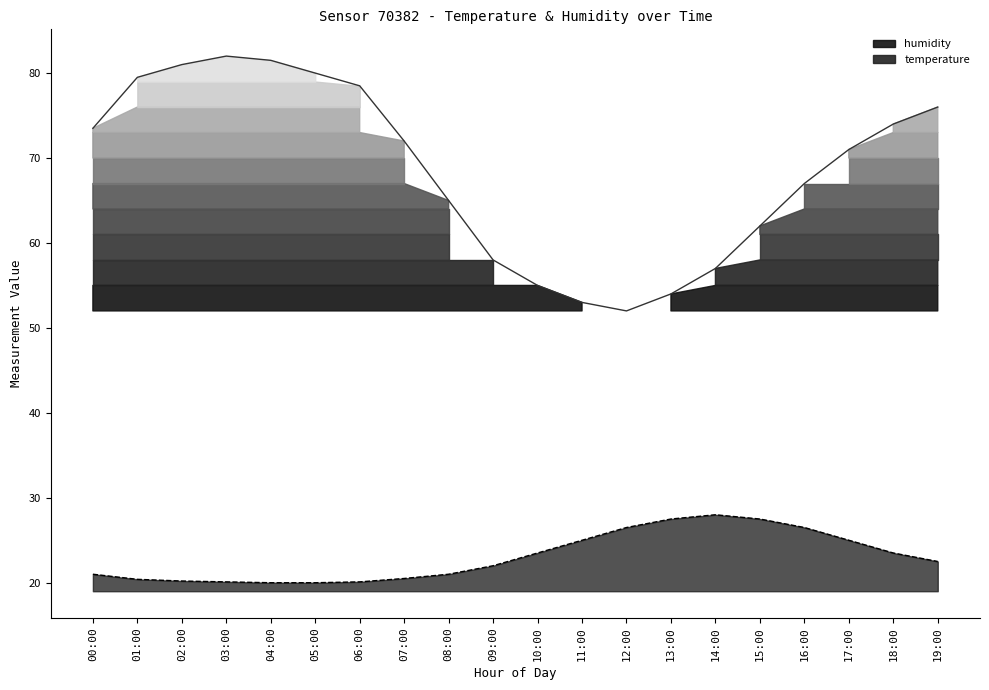

How many lines are shown in the chart?

1